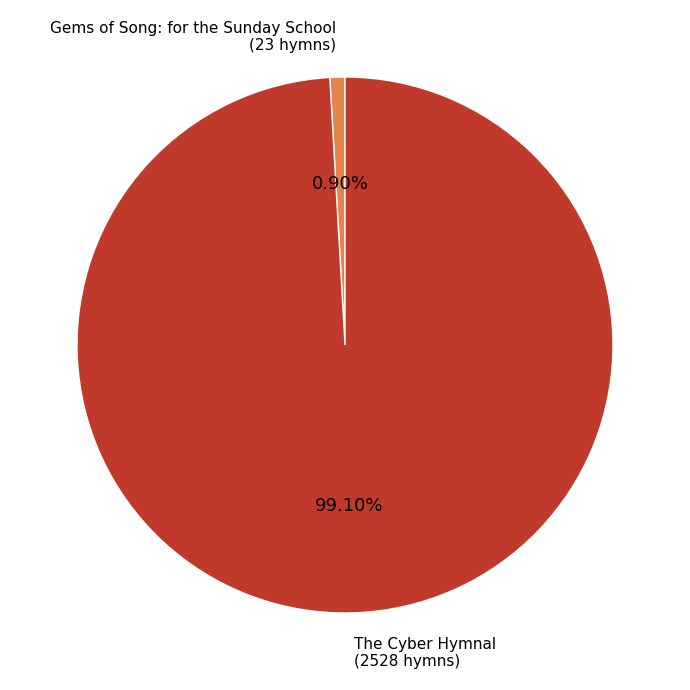

Is there any slice that represents more than half of the pie?

Yes